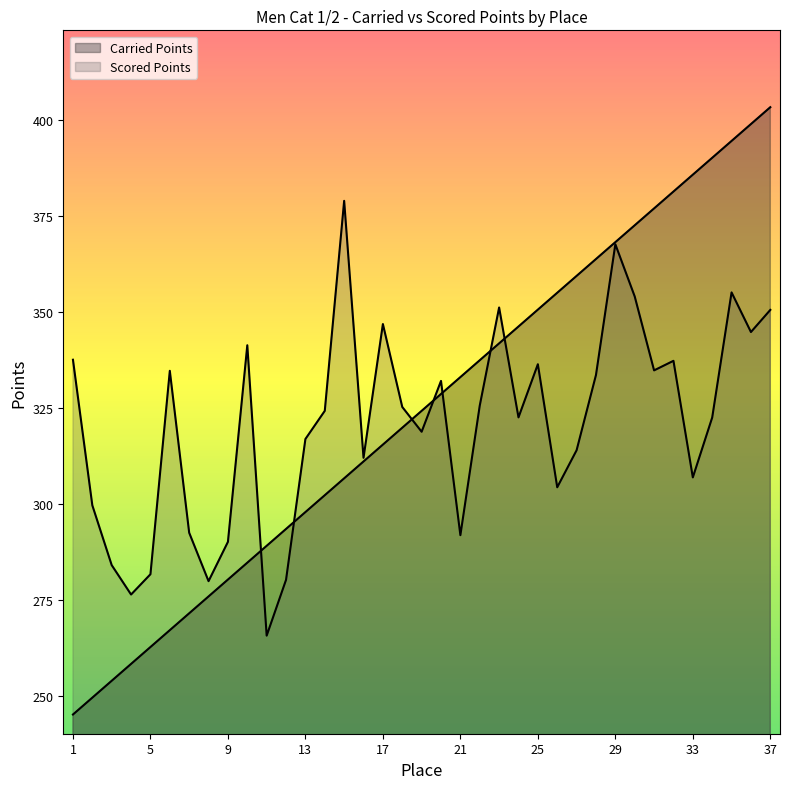

Which category has the lowest value in the Scored Points series?

11